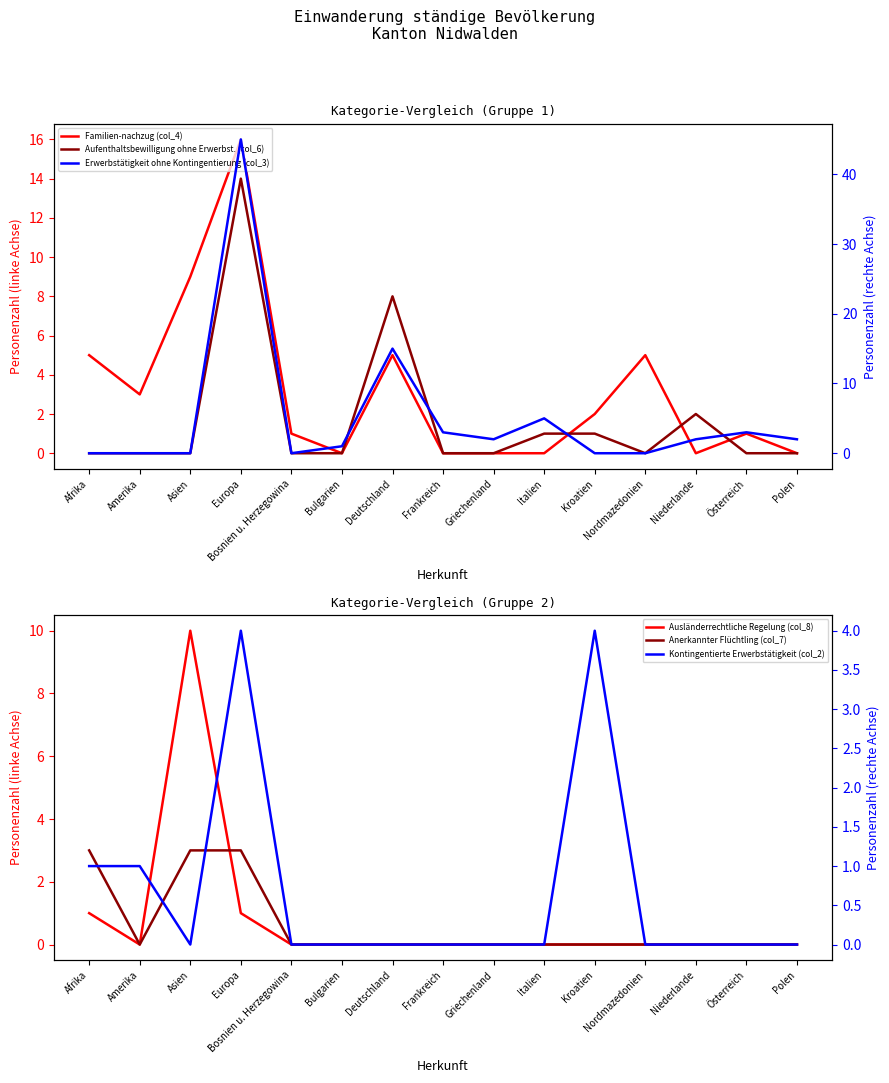

Is the value of Anerkannter Flüchtling (col_7) at Polen greater than the value of Ausländerrechtliche Regelung (col_8) at Bosnien u. Herzegowina?

No